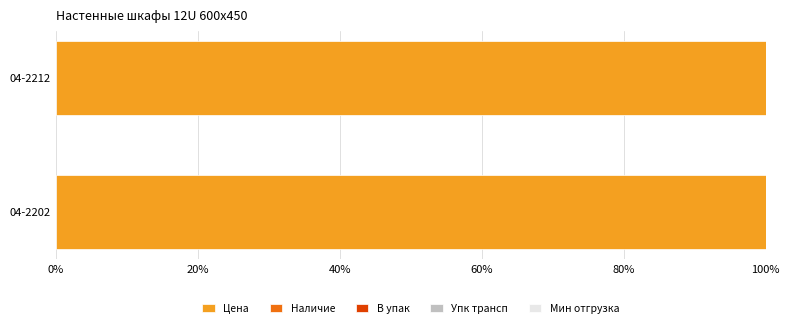

True or false: Цена has a value of 100.0 at 04-2202.

True